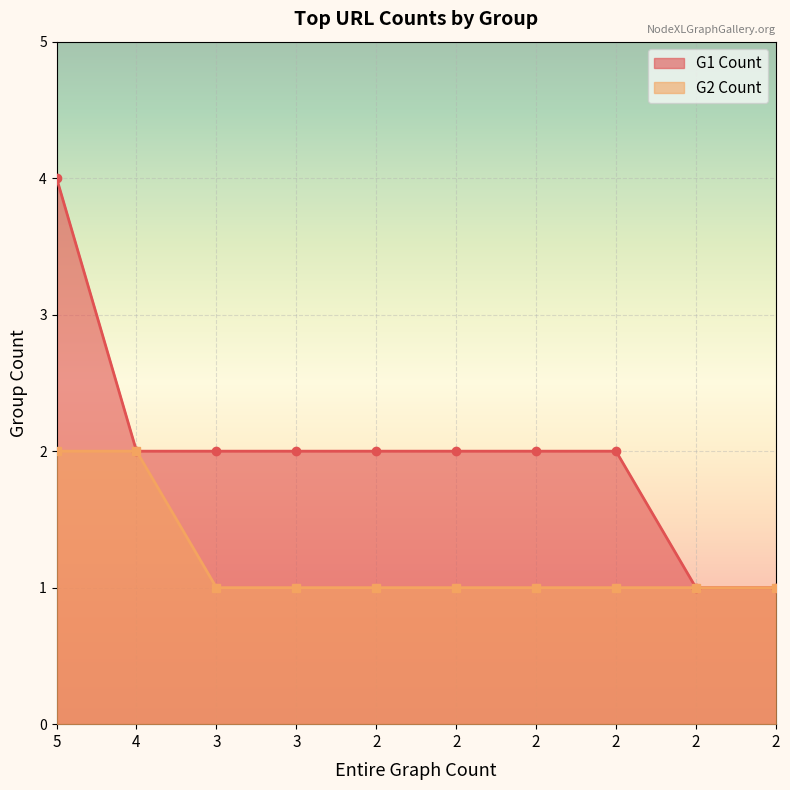

What is the difference between the maximum and second lowest values in the G2 Count series?

1